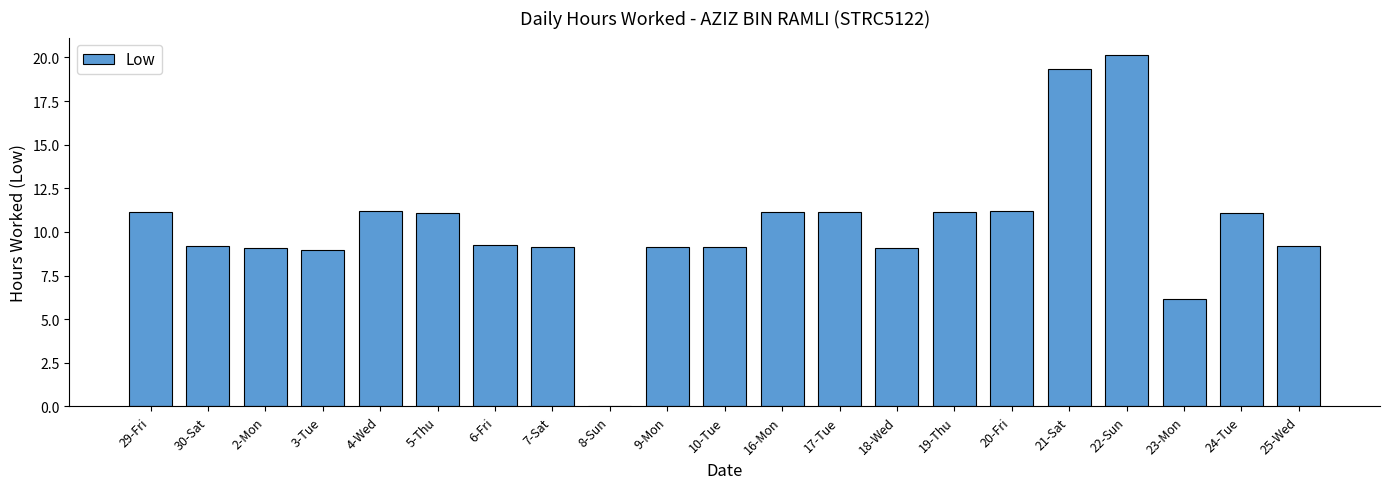

True or false: the data shows 9.2 at 30-Sat.

True